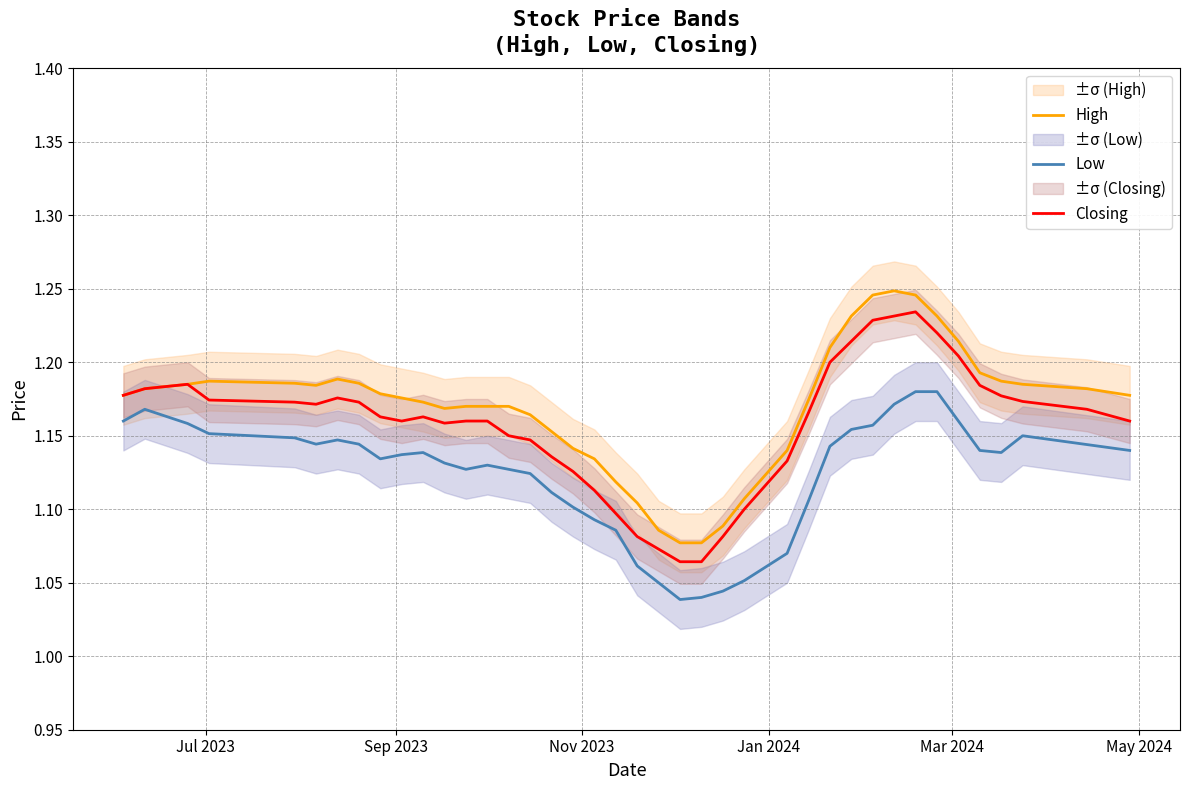

What is the value of the Low point at the 17th from the left?

1.1